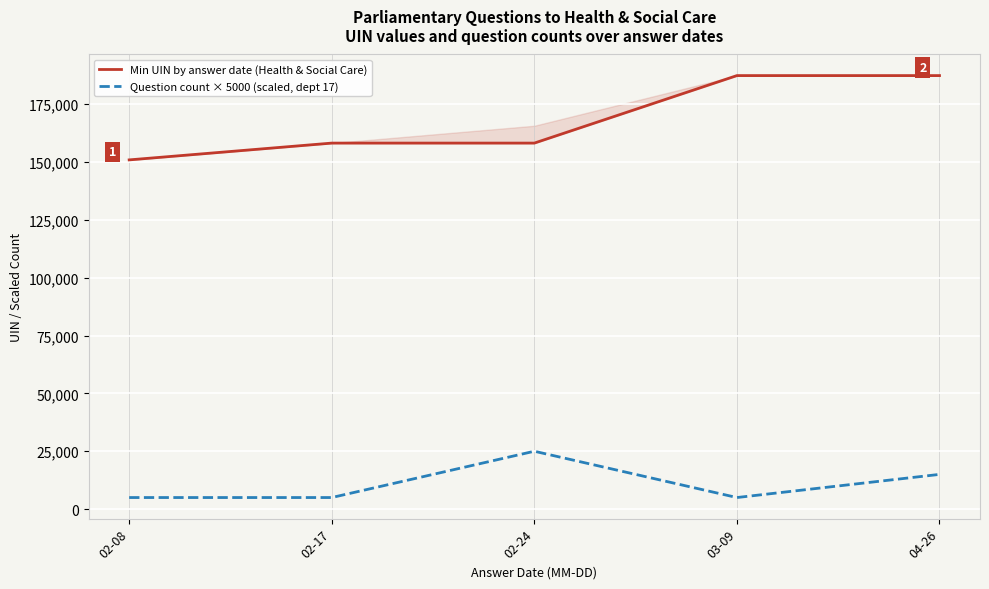

List the labels in order of Min UIN by answer date (Health & Social Care) value, largest first.

04-26, 03-09, 02-24, 02-17, 02-08